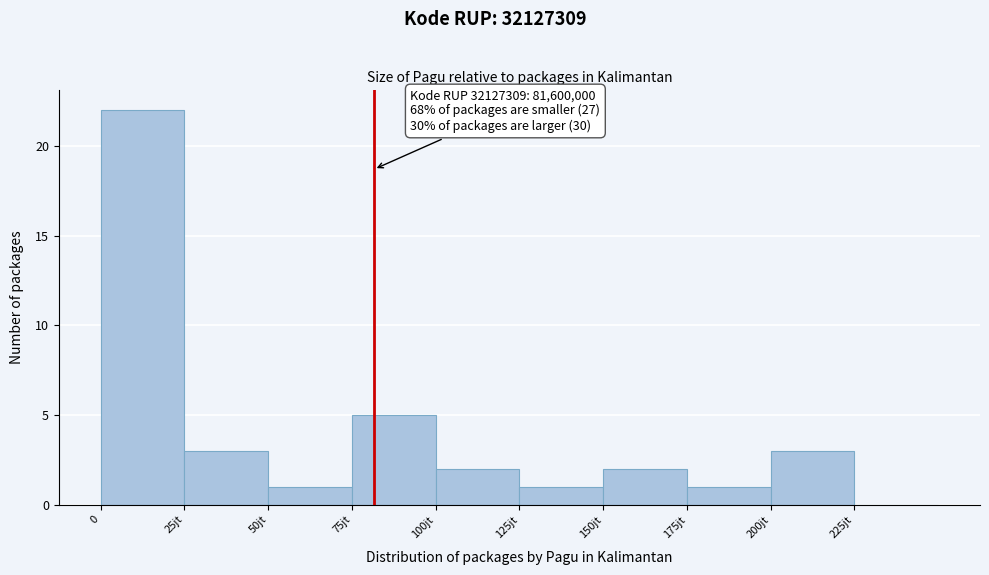

Reading left to right, transcribe all the data shown in this chart.

0=22	25jt=3	50jt=1	75jt=5	100jt=2	125jt=1	150jt=2	175jt=1	200jt=3	225jt=0